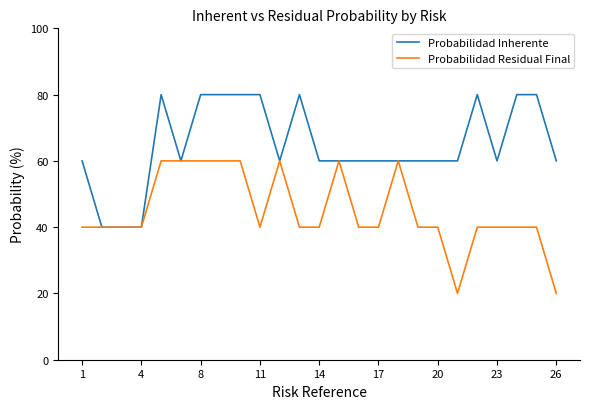

Rank the series by their average value, from lowest to highest.

Probabilidad Residual Final, Probabilidad Inherente